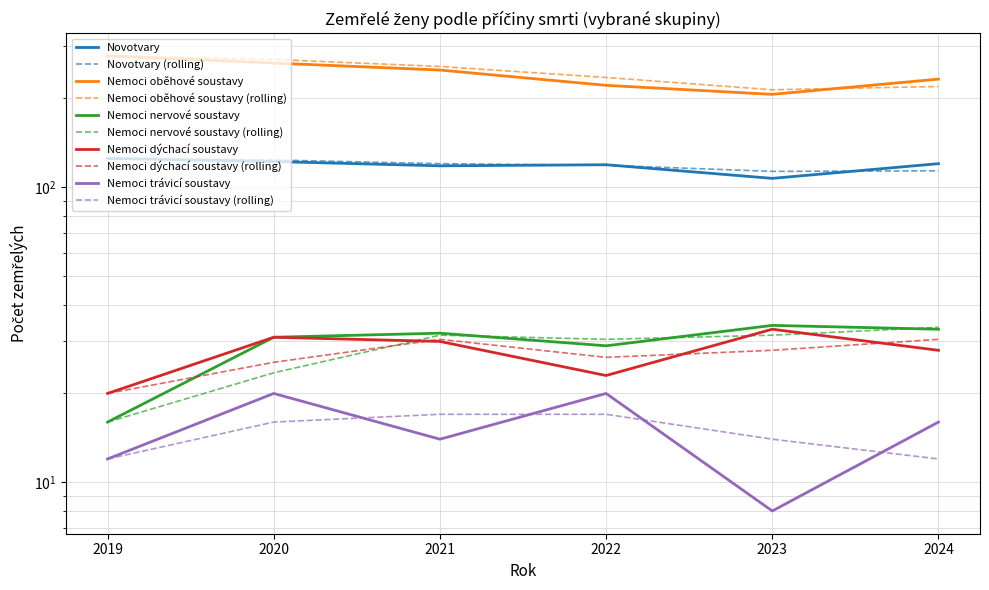

True or false: Nemoci trávicí soustavy and Novotvary cross at least once.

False